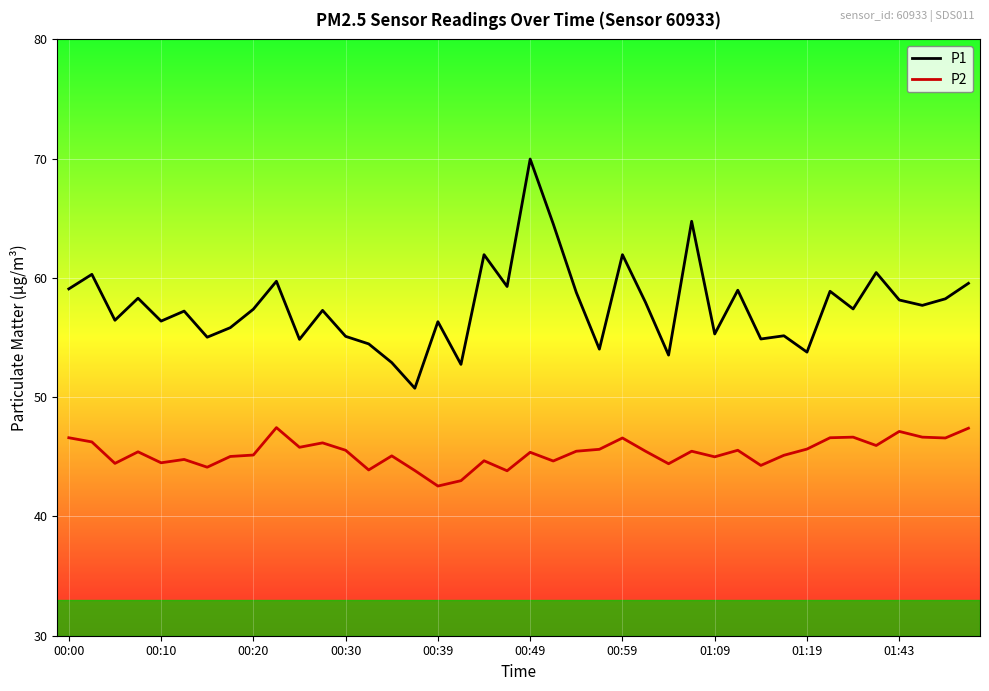

Which series has the widest spread of values?

P1